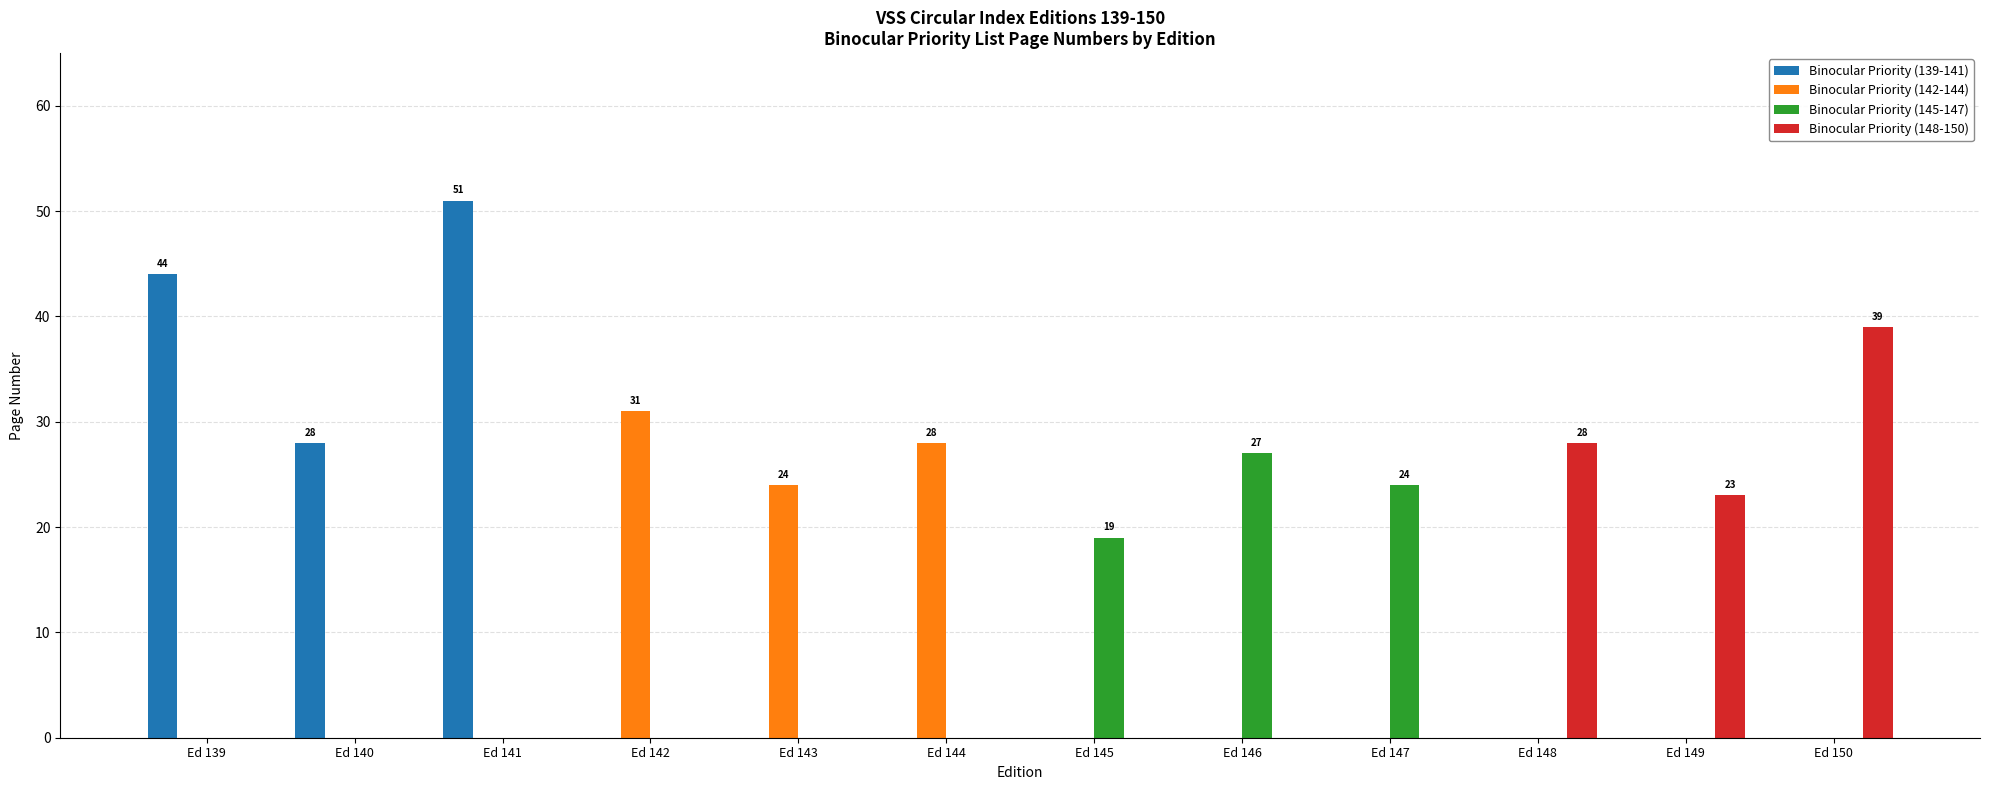

Is the value of Binocular Priority (145-147) at Ed 141 greater than the value of Binocular Priority (139-141) at Ed 141?

No